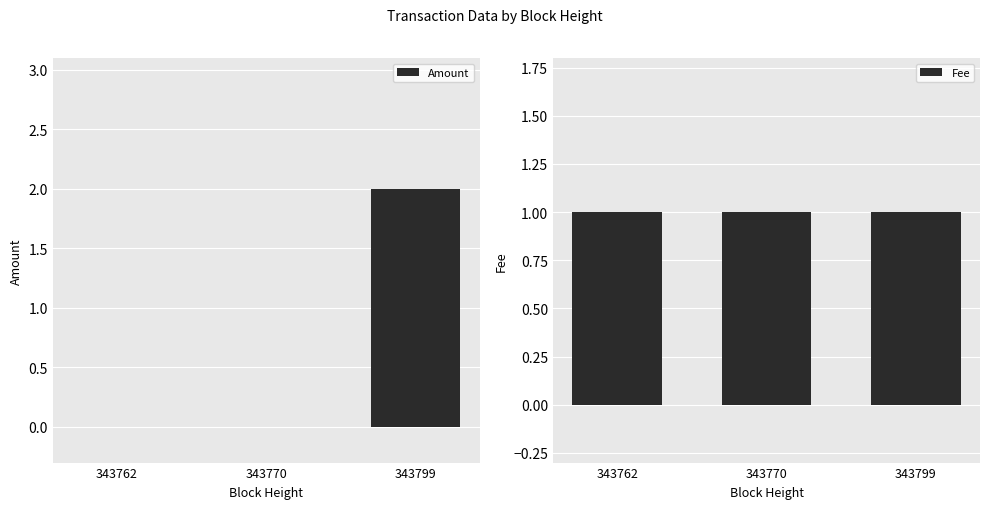

How many bars are there in each group?

2